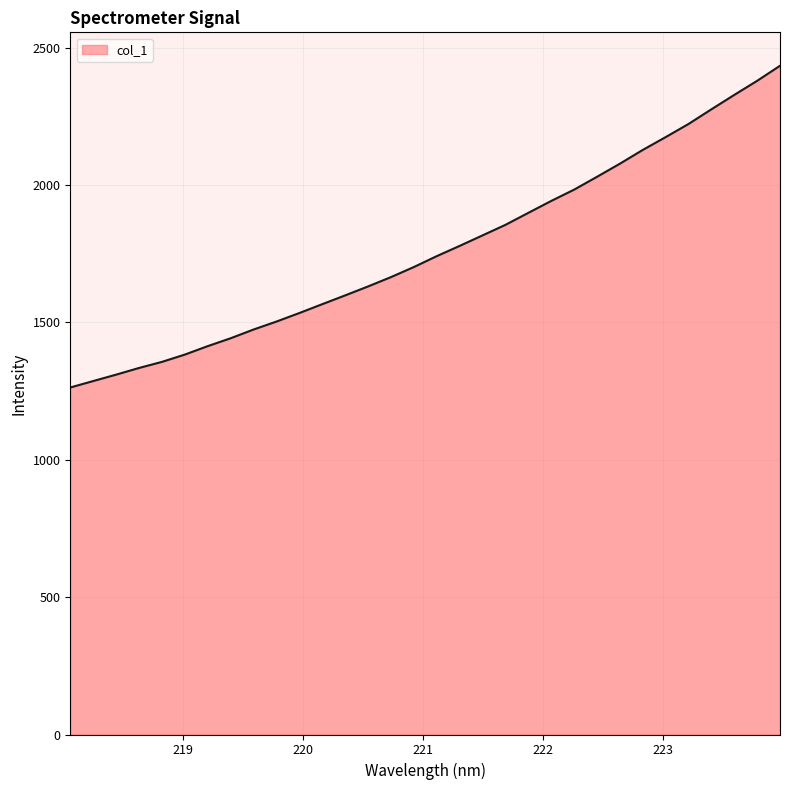

What is the smallest value displayed?

1262.9